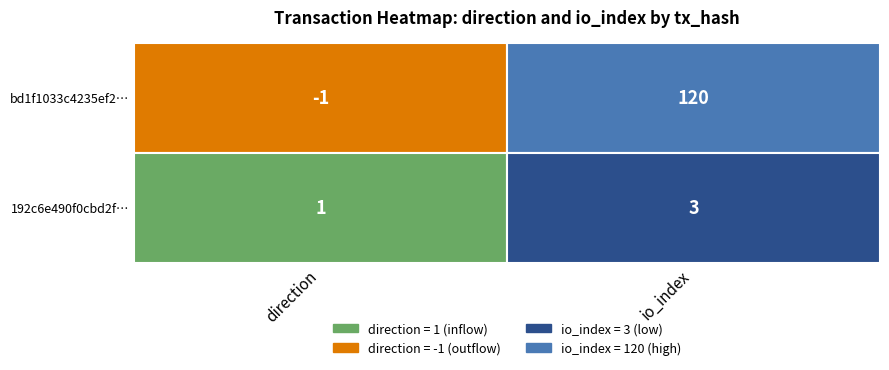

What is the difference between the highest and lowest values at 1?

117